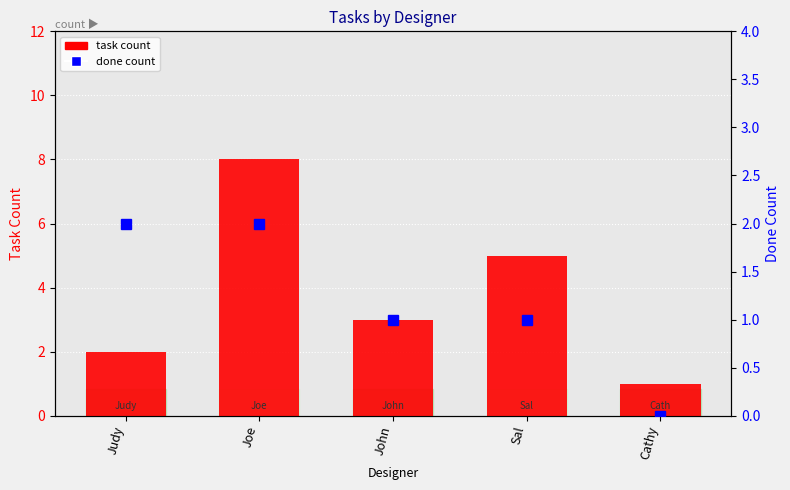

At how many categories does at least one series exceed 1?

4